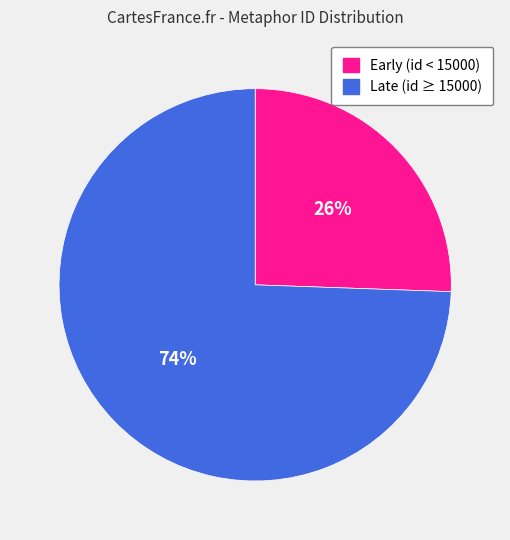

To the nearest percent, what is the average slice percentage?

50%